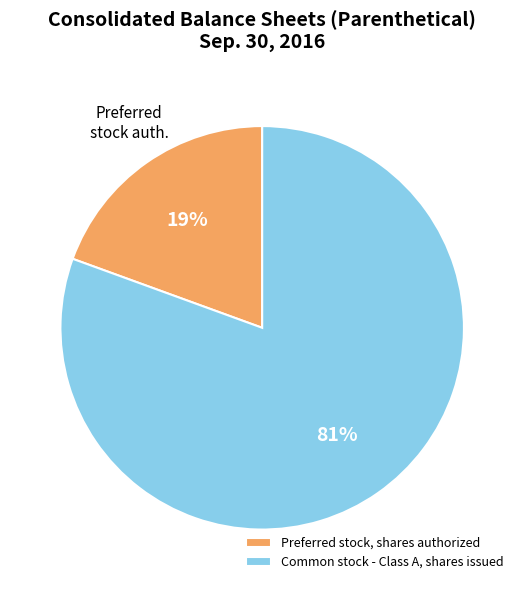

Which has a higher value, Common stock - Class A, shares issued or Preferred stock, shares authorized?

Common stock - Class A, shares issued